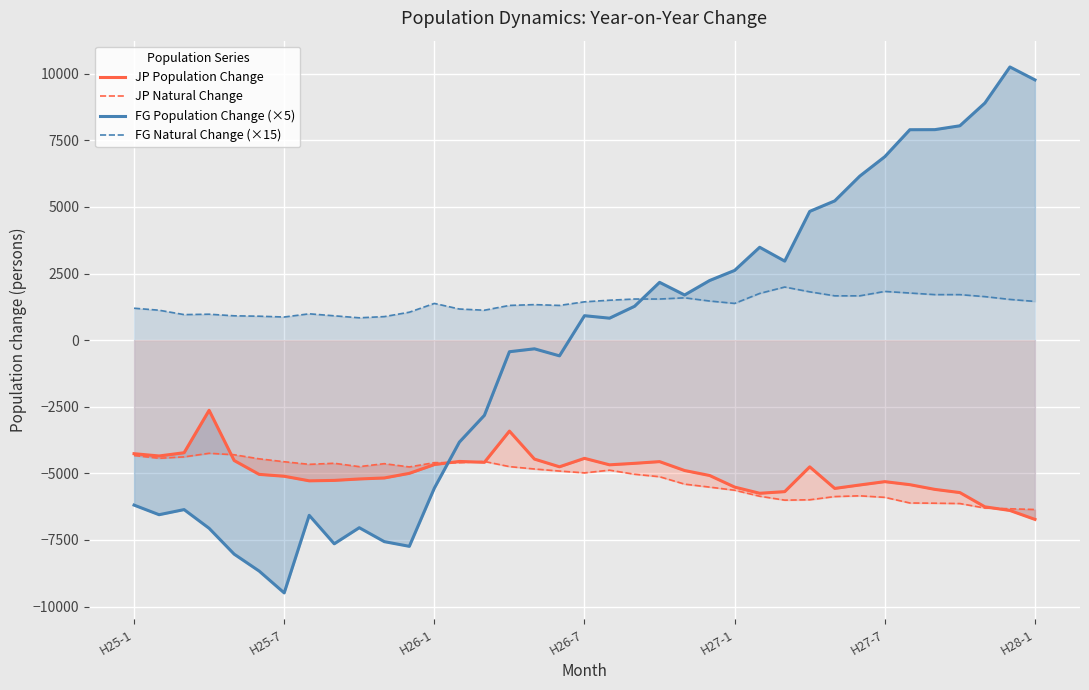

How many interior local valleys does the JP Population Change series have?

7